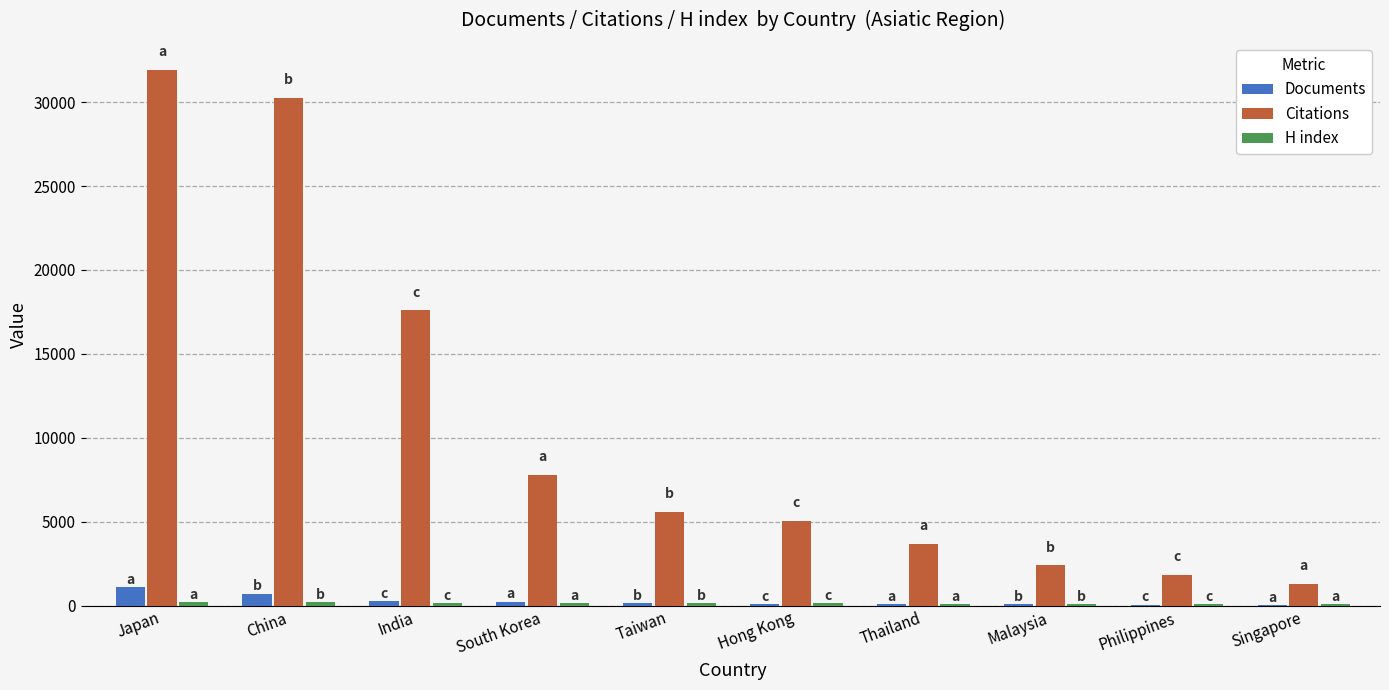

What is the maximum value shown in the chart?

31936